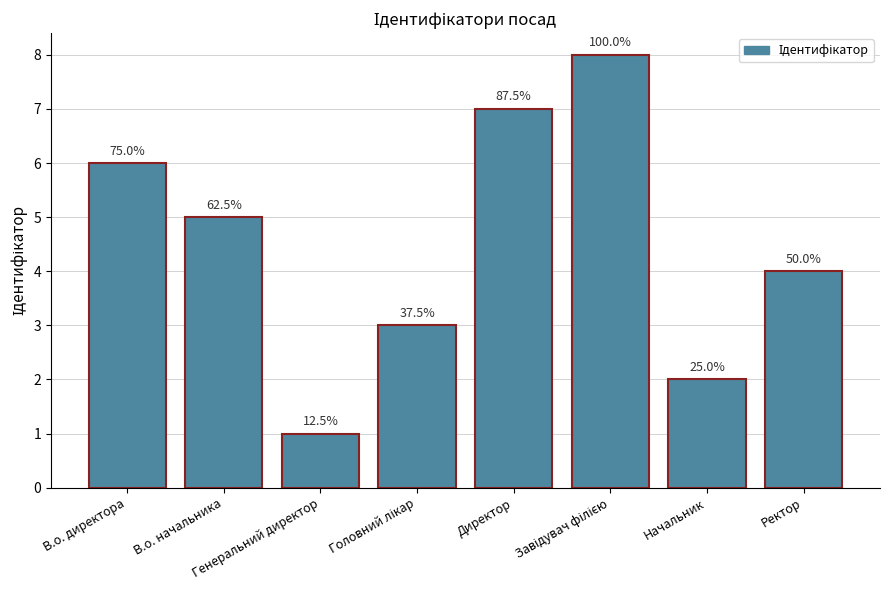

What is the smallest value displayed?

1